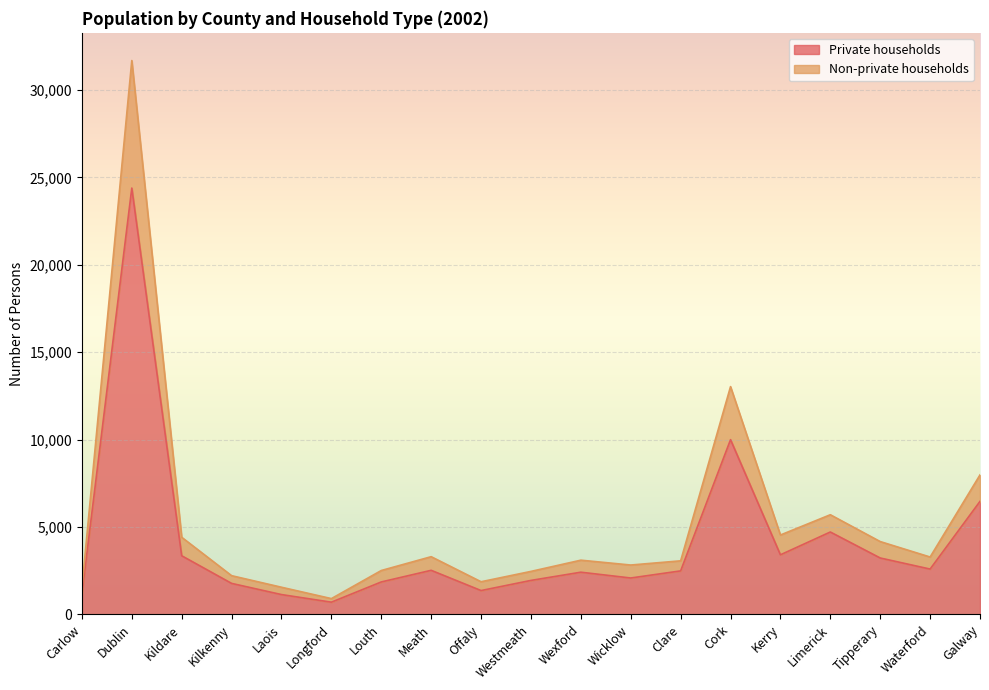

What is the label of the 9th point from the right?

Wexford